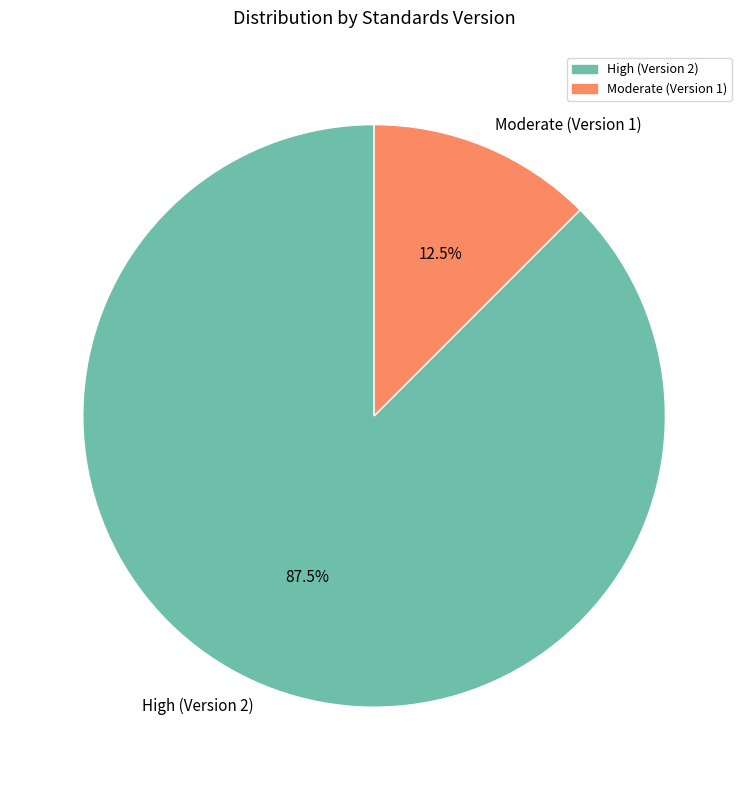

To the nearest percent, what is the difference between the largest and smallest slice percentages?

75%